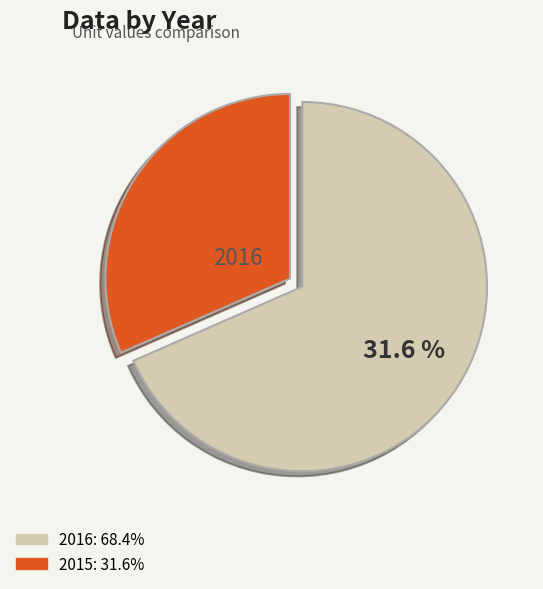

Is there any slice that represents more than half of the pie?

Yes